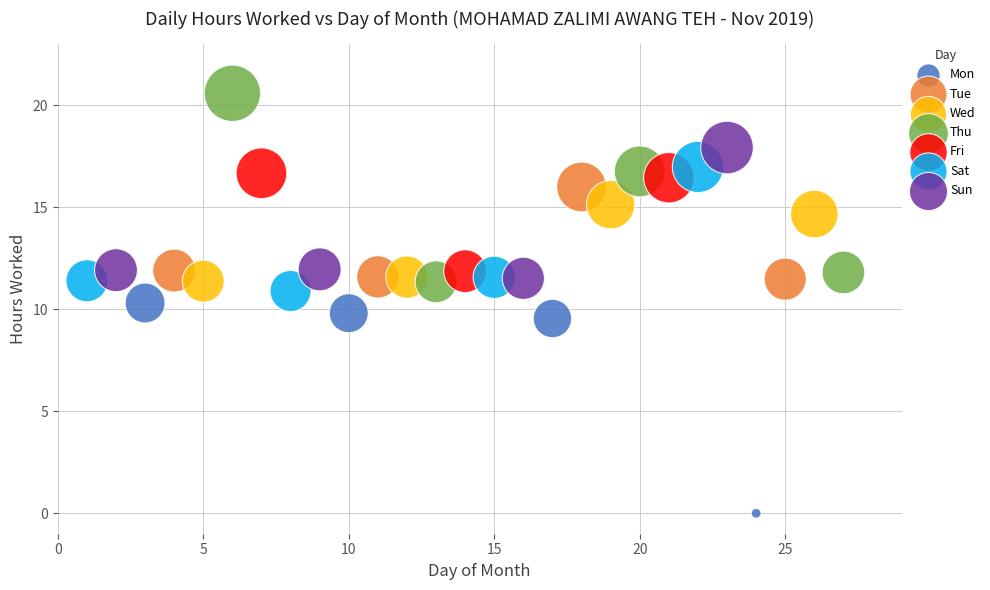

Which series contains the highest Y value?

Thu